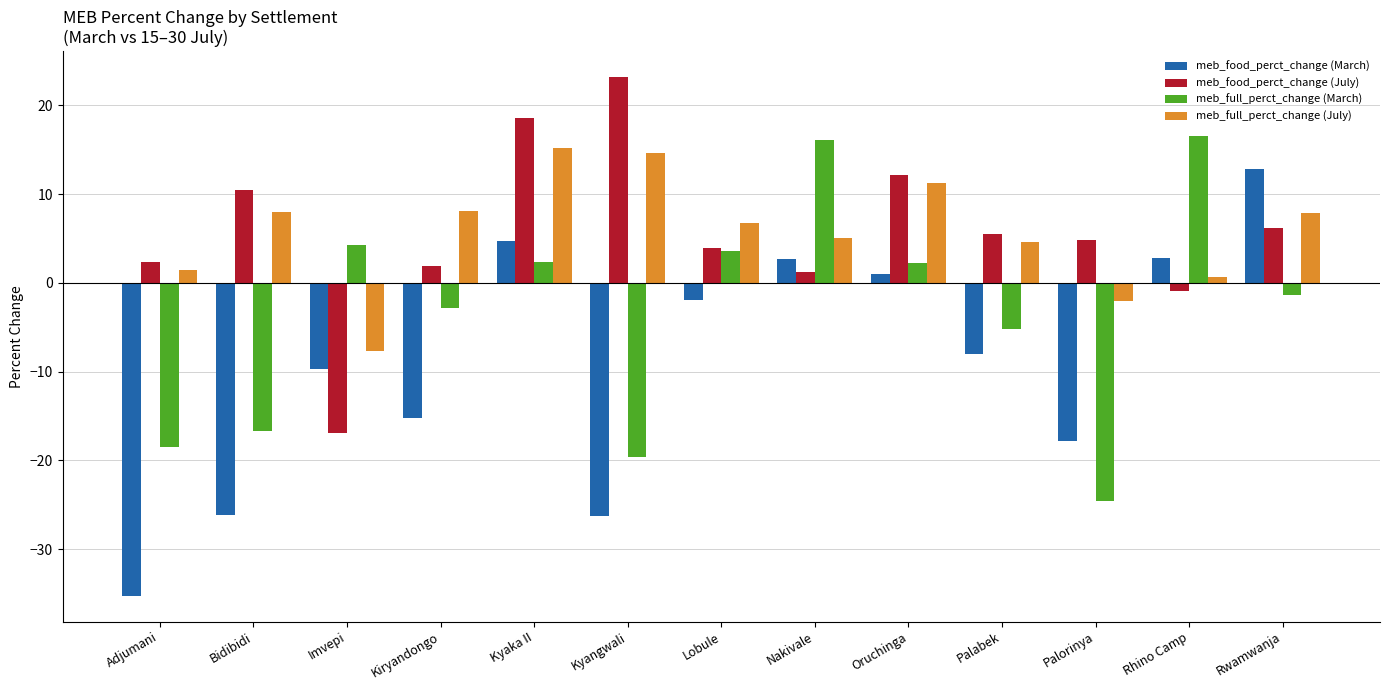

What is the difference between the meb_food_perct_change (March) values at Rhino Camp and Kiryandongo?

18.1